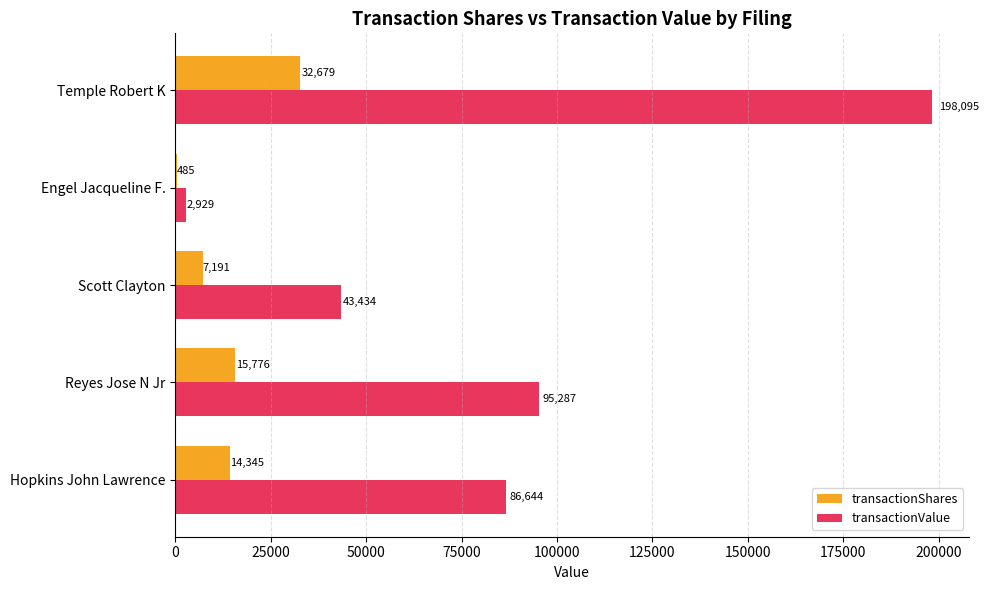

Is the value of transactionShares at Reyes Jose N Jr greater than the value of transactionValue at Hopkins John Lawrence?

No